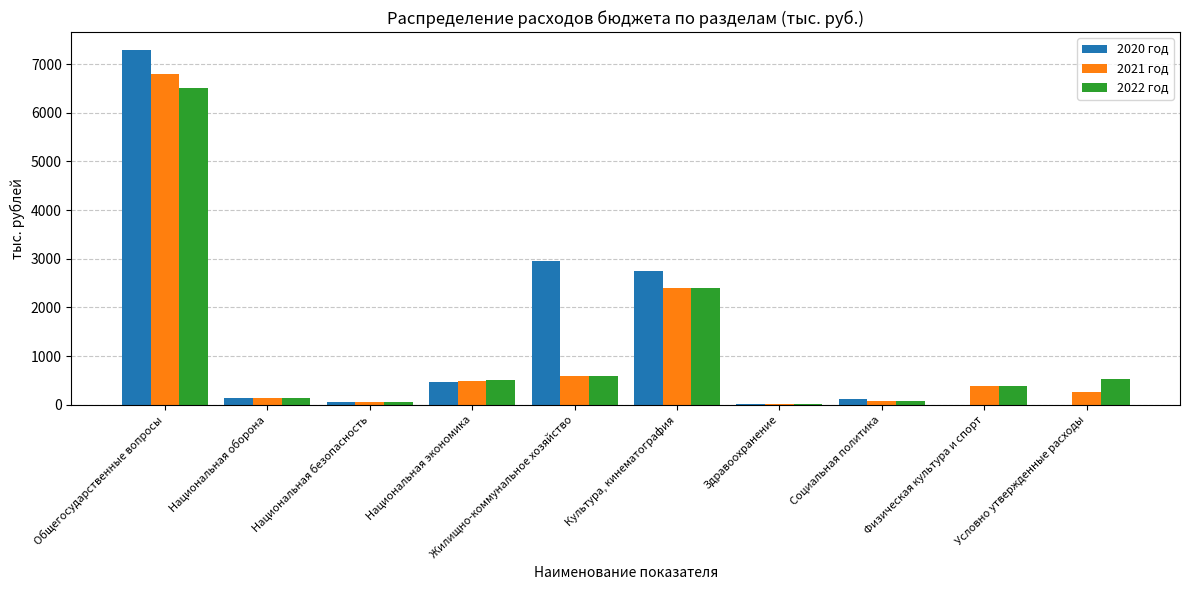

The value of 2020 год at Жилищно-коммунальное хозяйство is 1560.2. True or false?

False